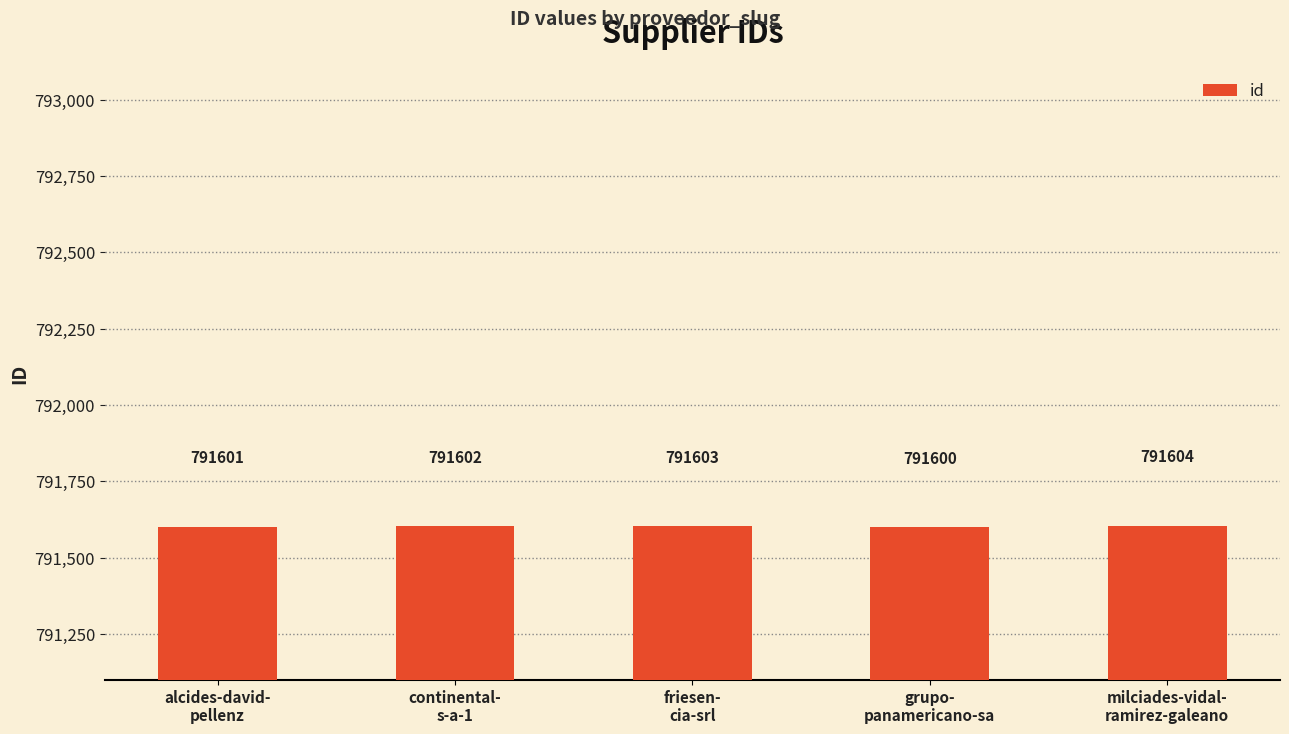

Count the number of categories in the chart.

5